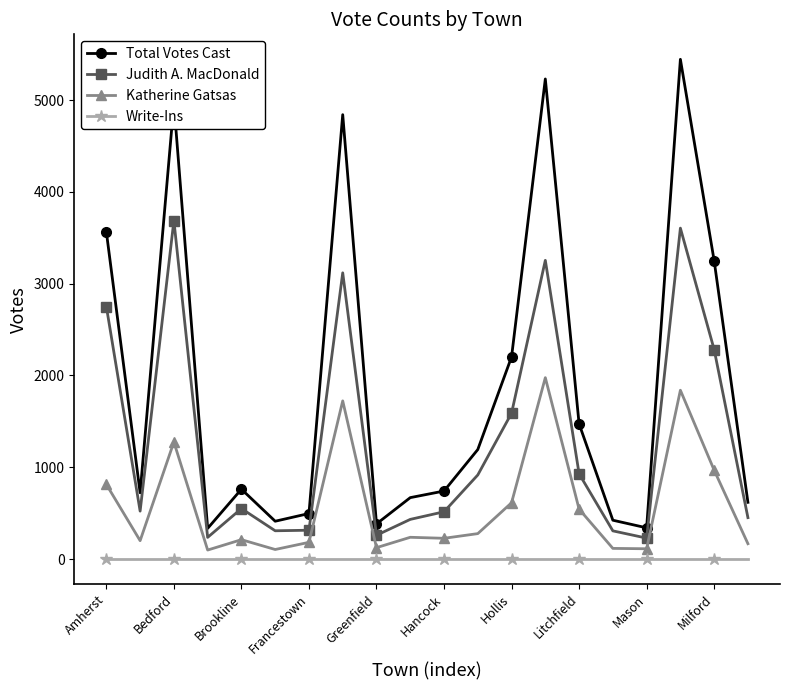

Which series has the widest spread of values?

Total Votes Cast